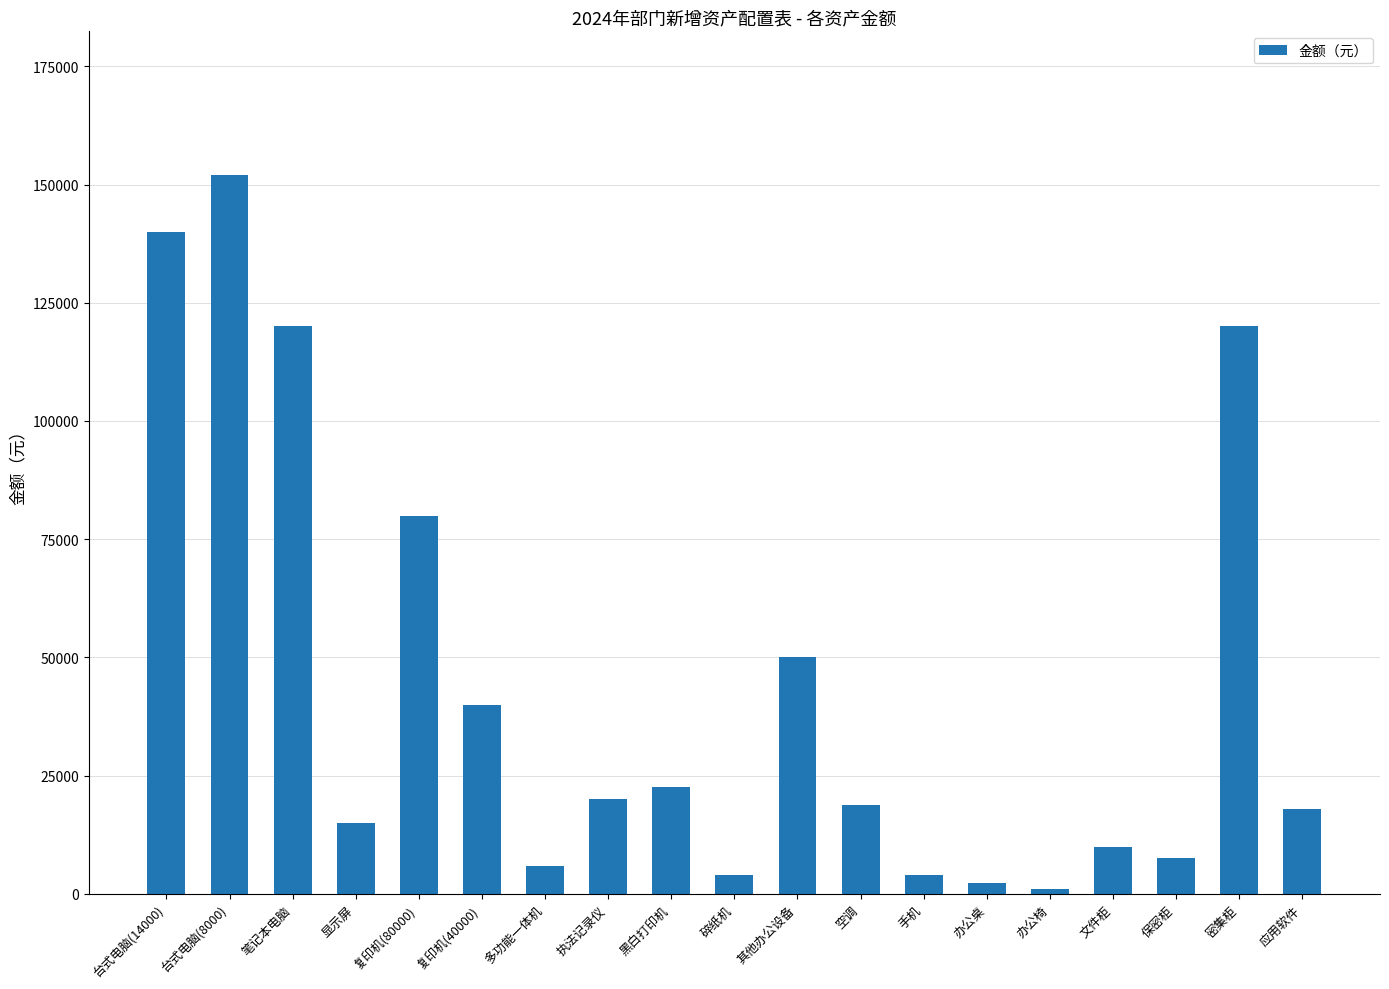

What is the ratio of the value at 文件柜 to the value at 黑白打印机?

0.4